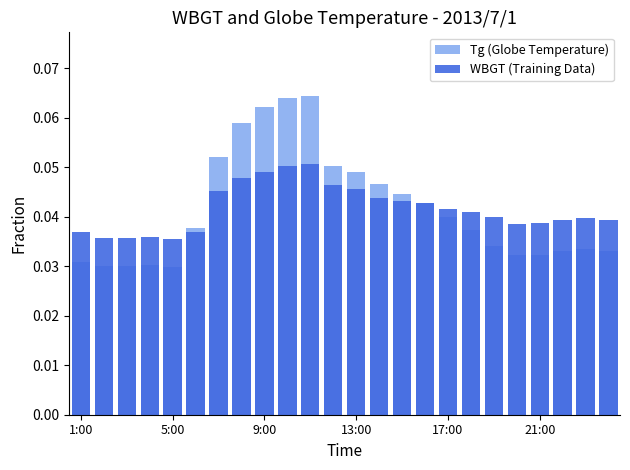

How many groups of bars are there?

24